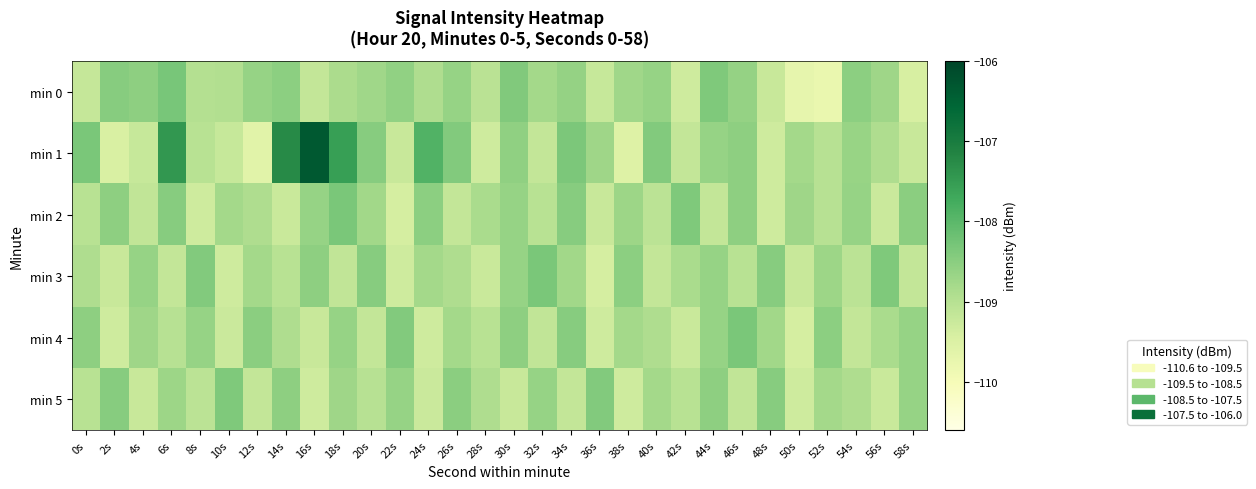

How many series are shown in this chart?

6